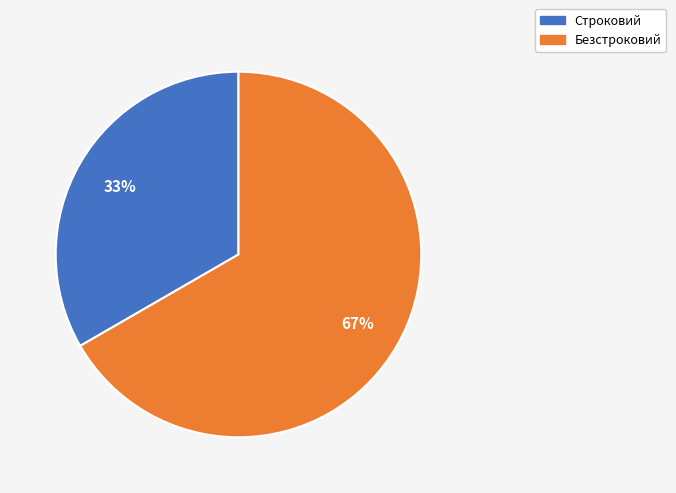

To the nearest percent, what percentage of the pie is Строковий?

33%